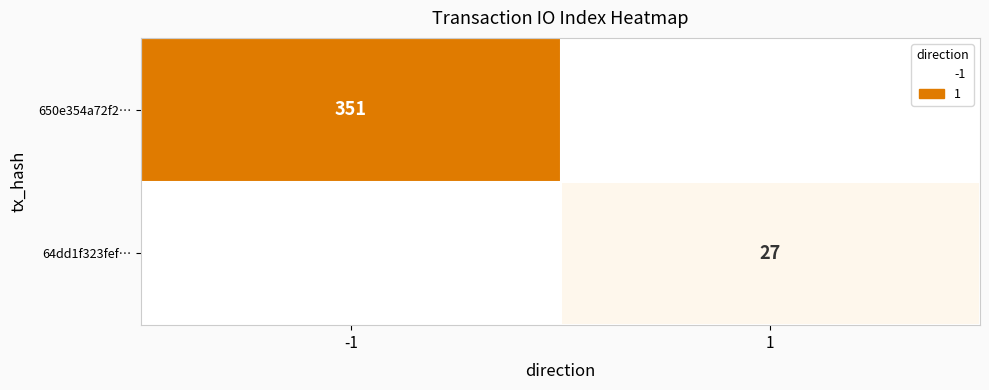

The value of 64dd1f323fef… at 1 is 38. True or false?

False